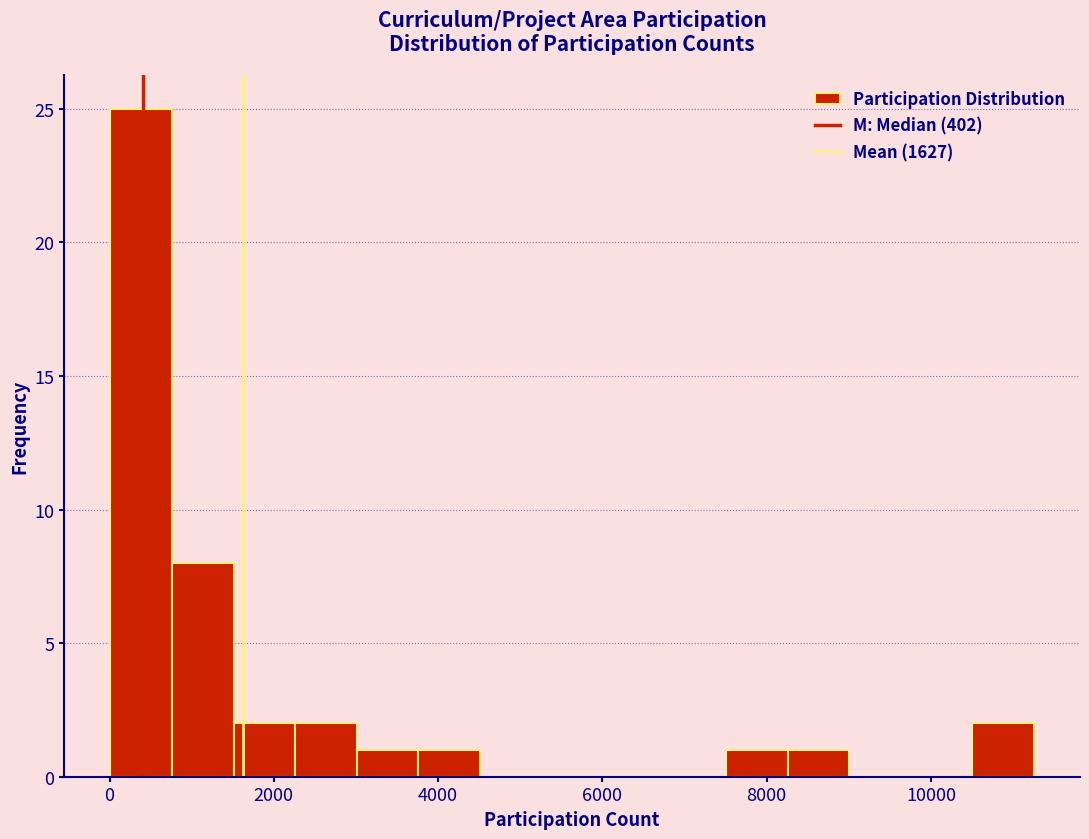

Around what value on the x-axis is the tallest bar? Give the approximate position of its centre, as read against the axis.

400